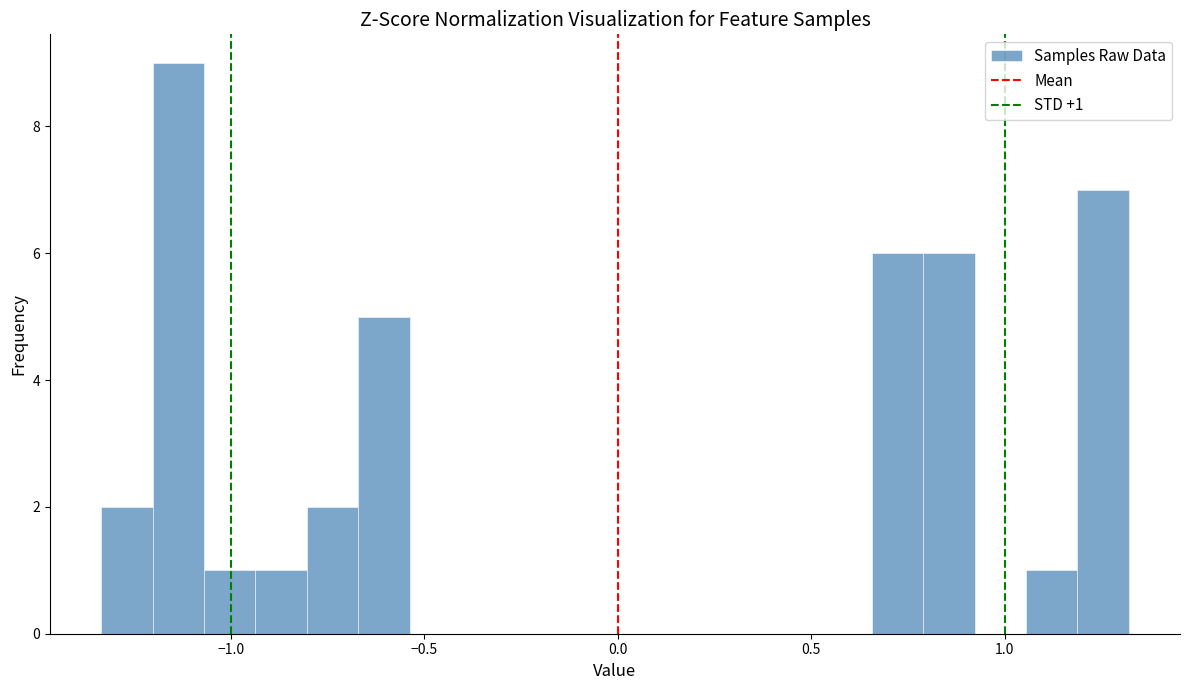

Read against the x-axis, roughly where is the centre of the tallest bar?

-1.15